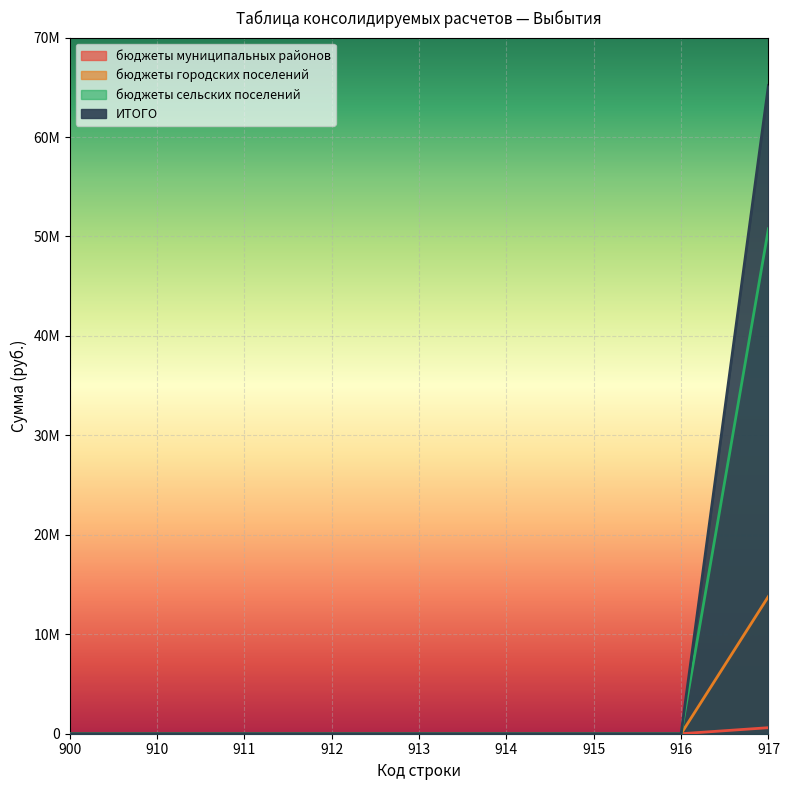

The value of бюджеты городских поселений at 913 is 0.0. True or false?

True